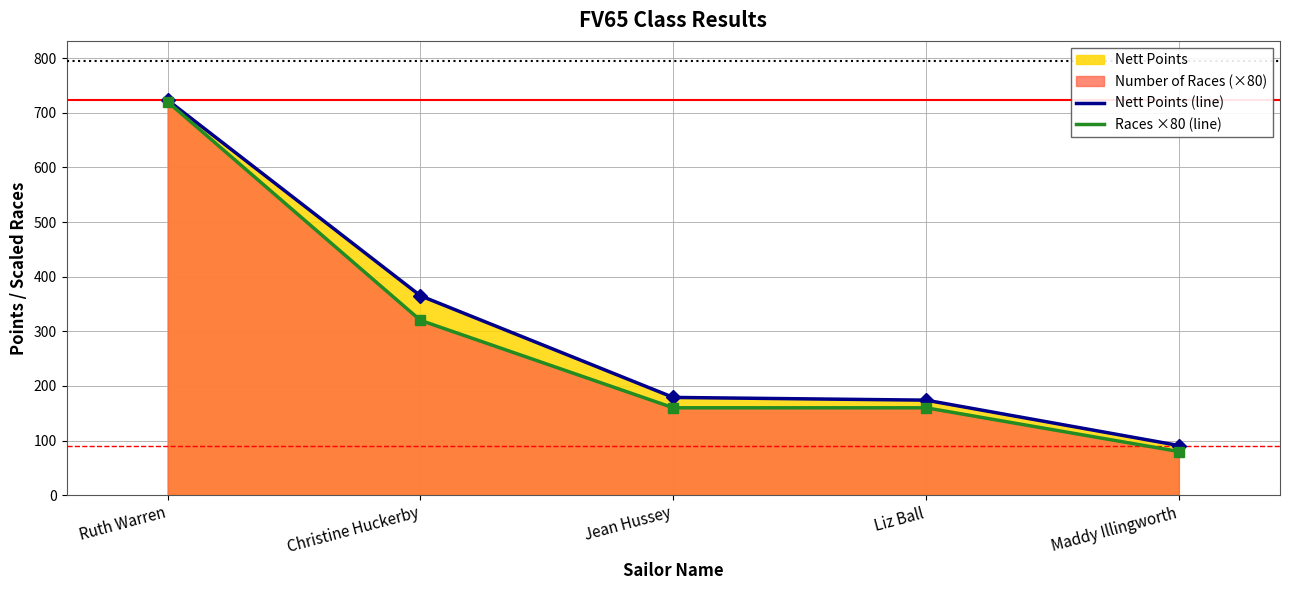

Rank the series by their maximum value, from lowest to highest.

Races ×80 (line), Nett Points (line)